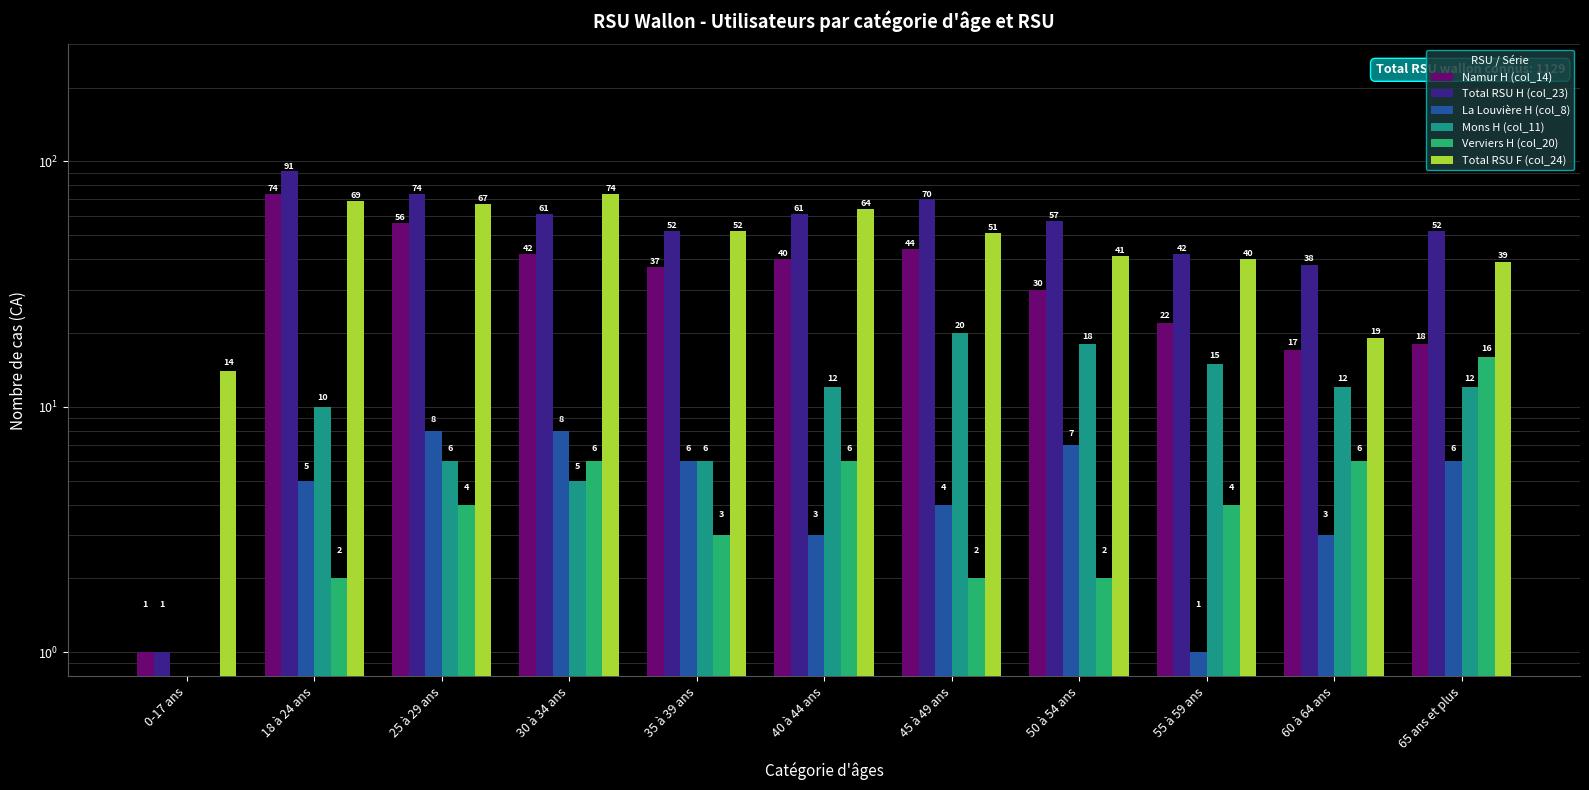

Which series changed the most between 35 à 39 ans and 55 à 59 ans?

Namur H (col_14)